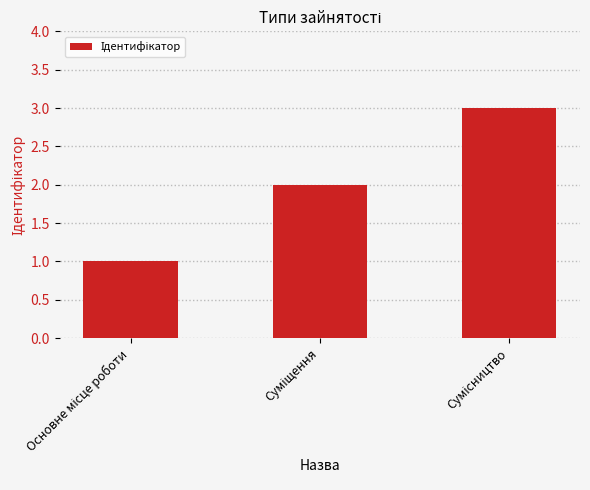

What is the greatest value displayed?

3